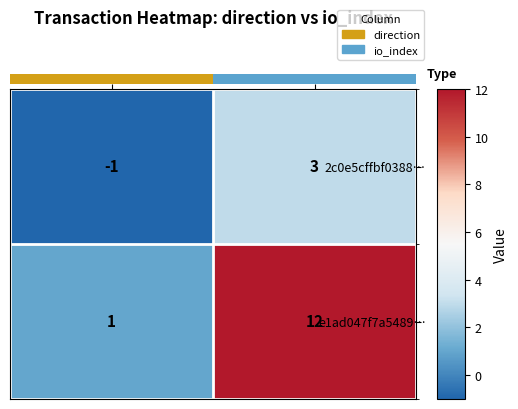

What is the difference between the highest and lowest values at 0.00?

2